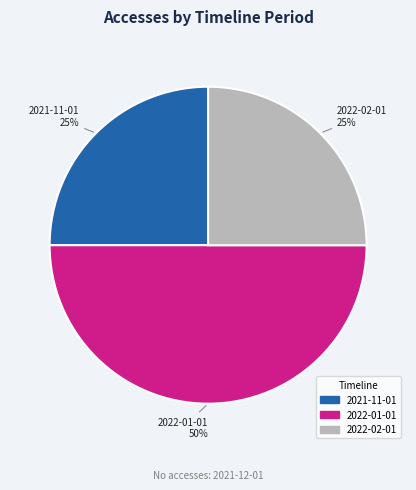

To the nearest percent, what is the average slice percentage?

33%